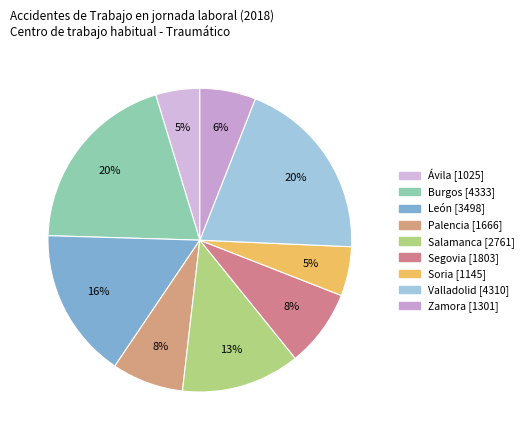

What percentage is the Zamora slice, to the nearest percent?

6%